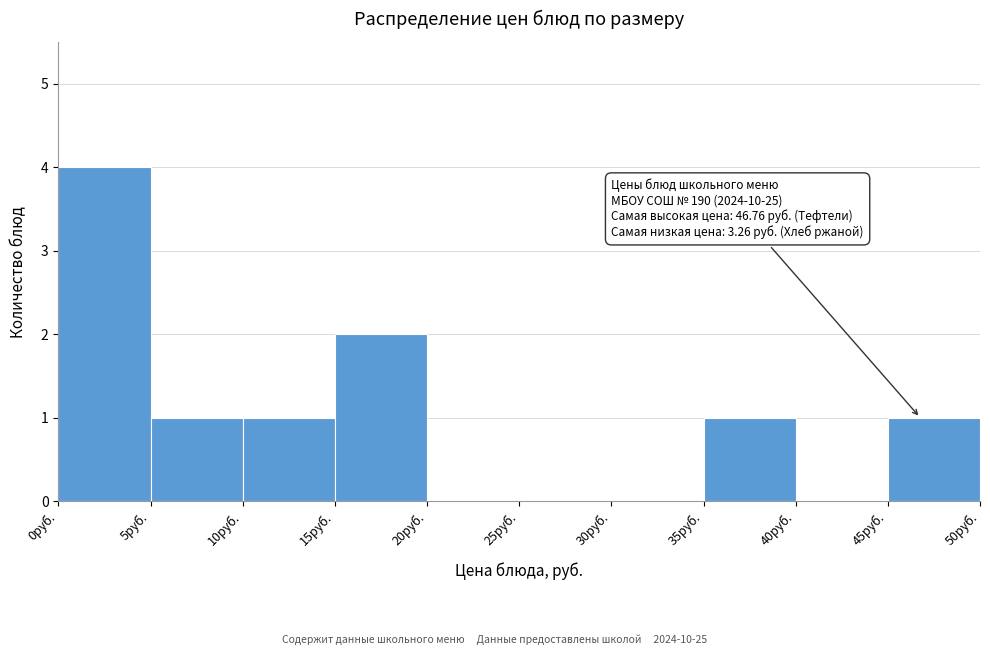

Which range on the x-axis has the tallest bar?

0 to 5